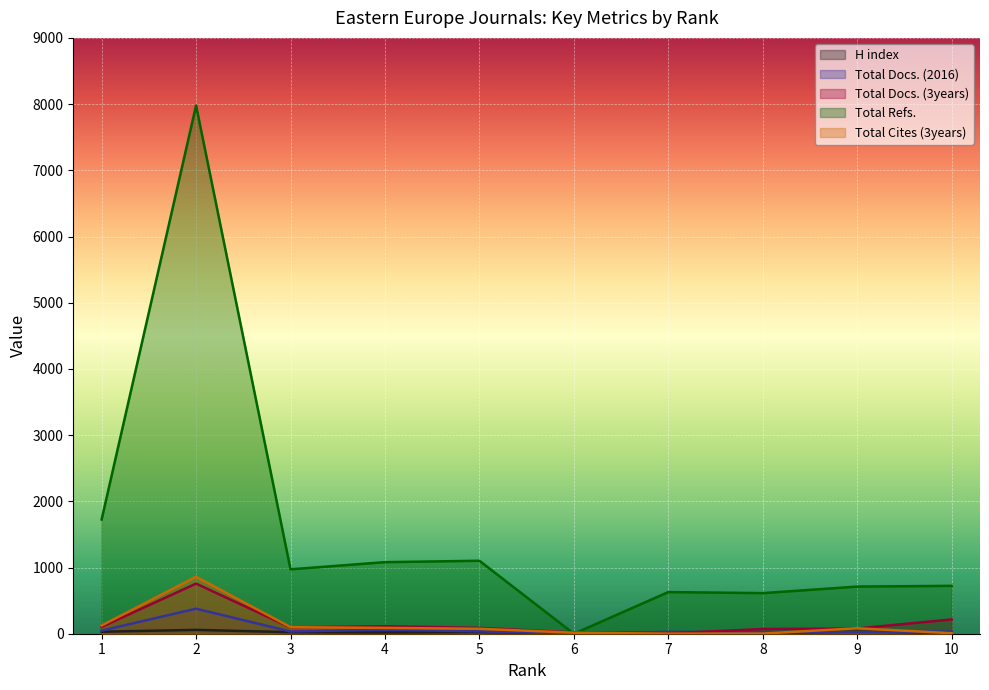

How many categories are shown in the chart?

10